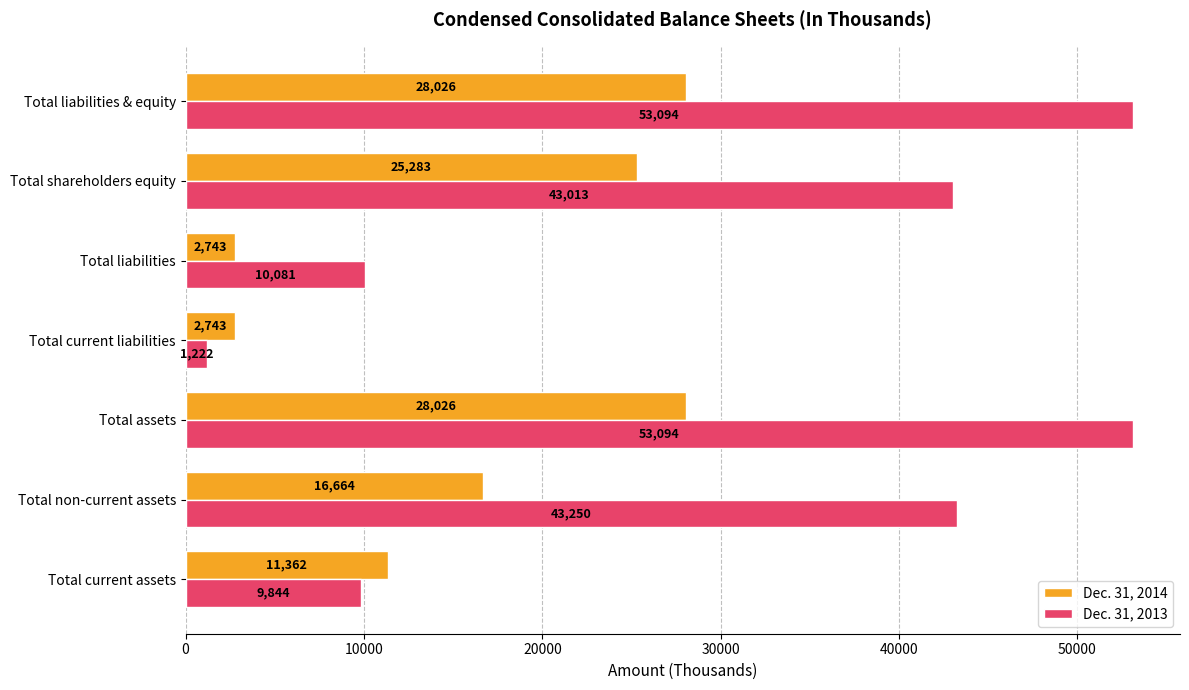

List the series in order of their peak value, lowest first.

Dec. 31, 2014, Dec. 31, 2013